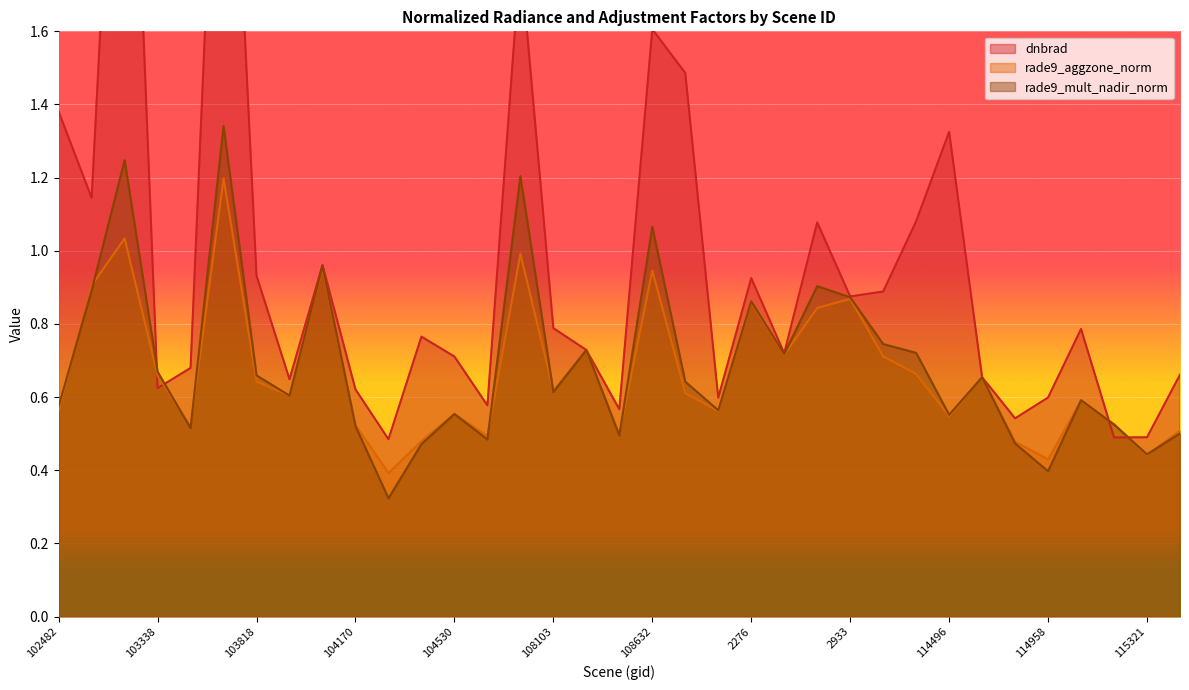

What is the label of the 10th point from the right?

114267